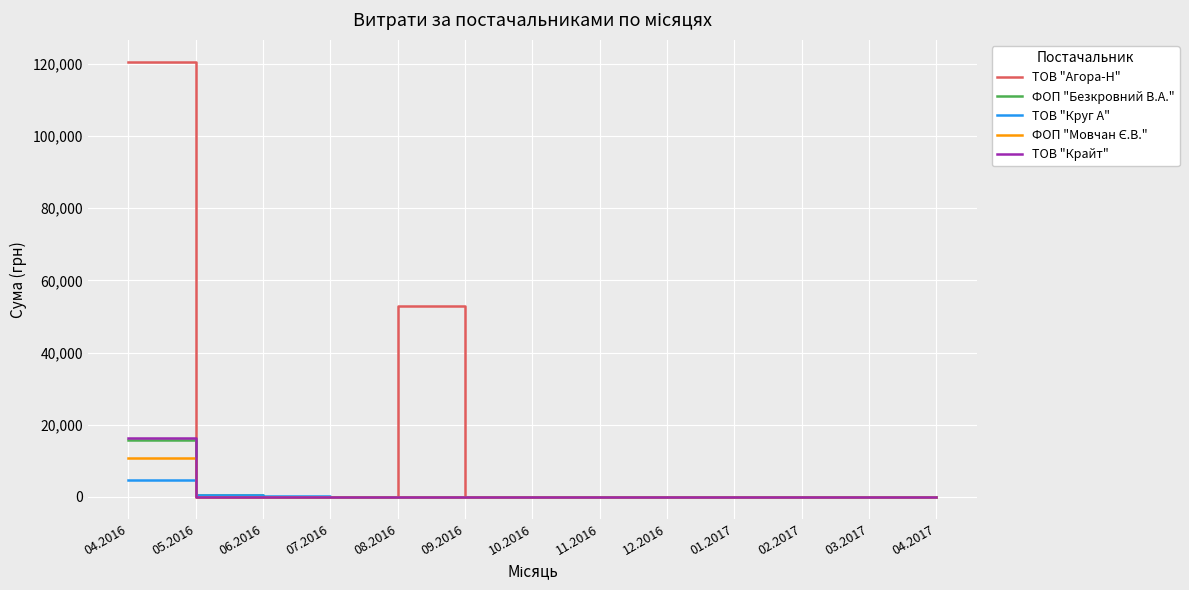

Which series changed the most between 04.2016 and 05.2016?

ТОВ "Агора-Н"